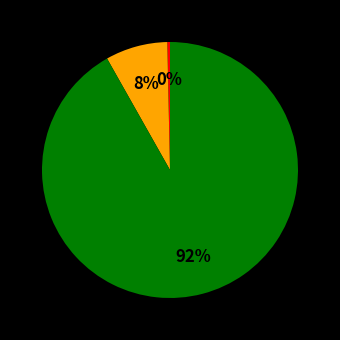

To the nearest percent, what is the average slice percentage?

33%